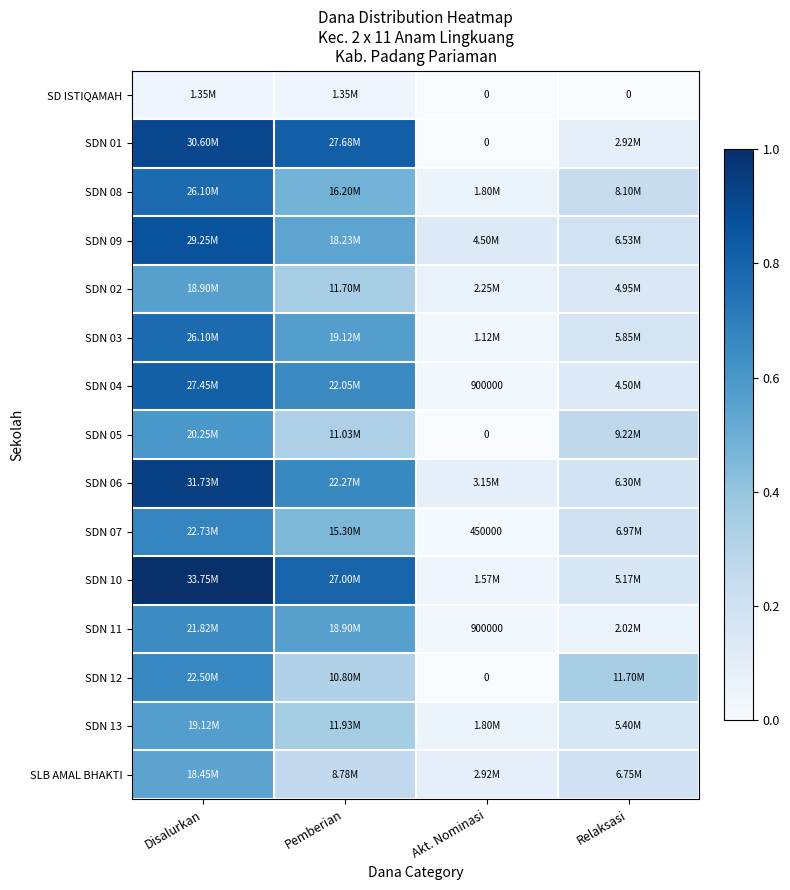

At how many categories does at least one series exceed 0?

4